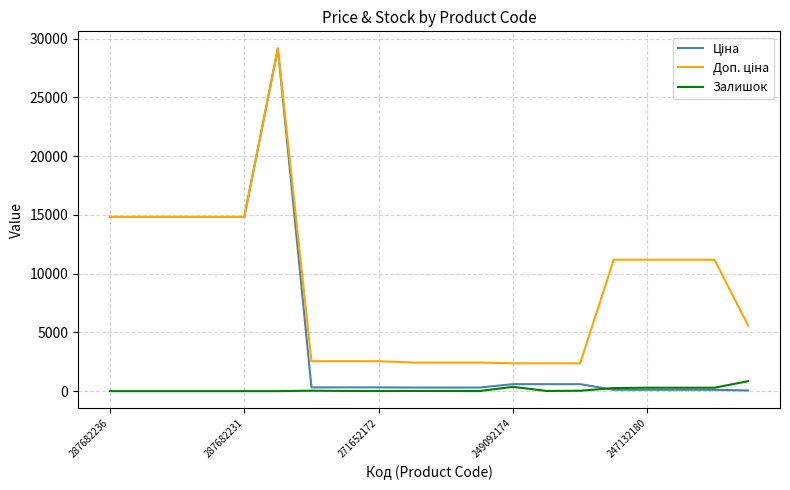

What is the maximum value for Залишок?

845.0